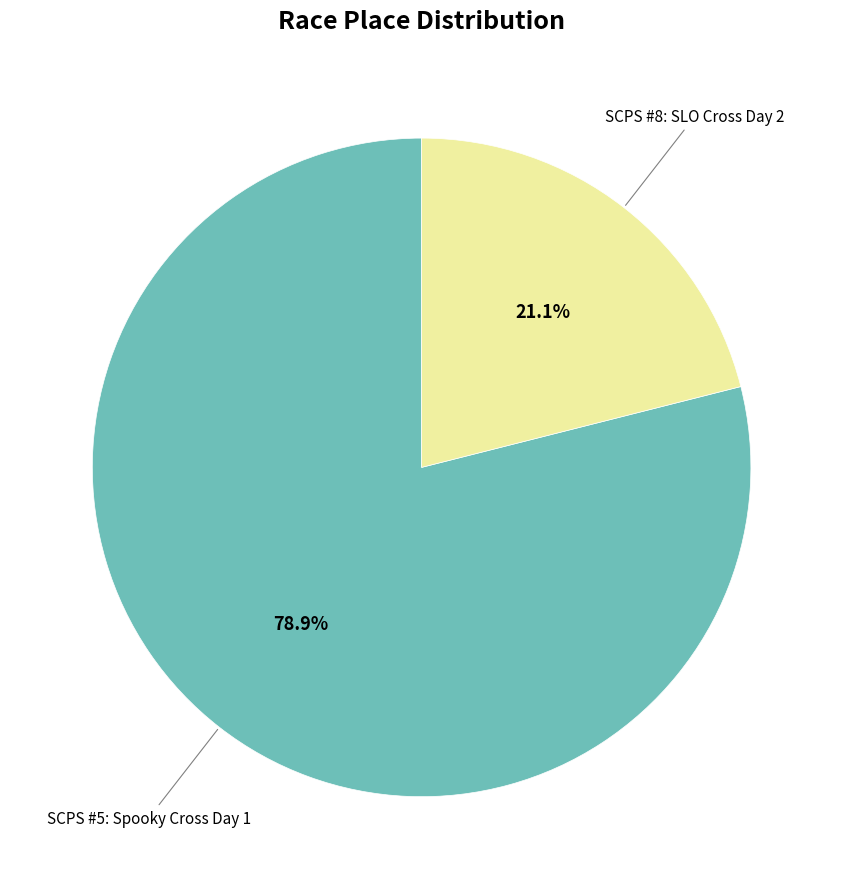

To the nearest percent, what is the average slice percentage?

50%